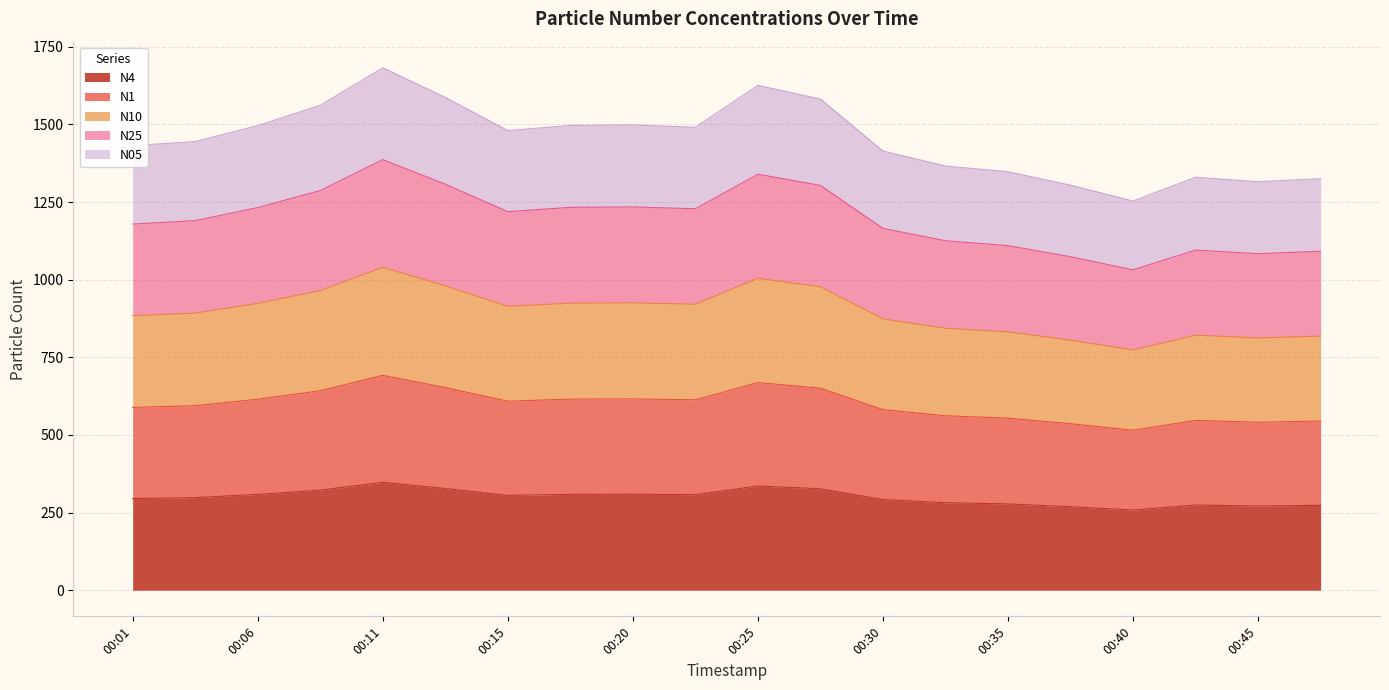

In N1, how many points are higher than both neighbors (excluding endpoints)?

4